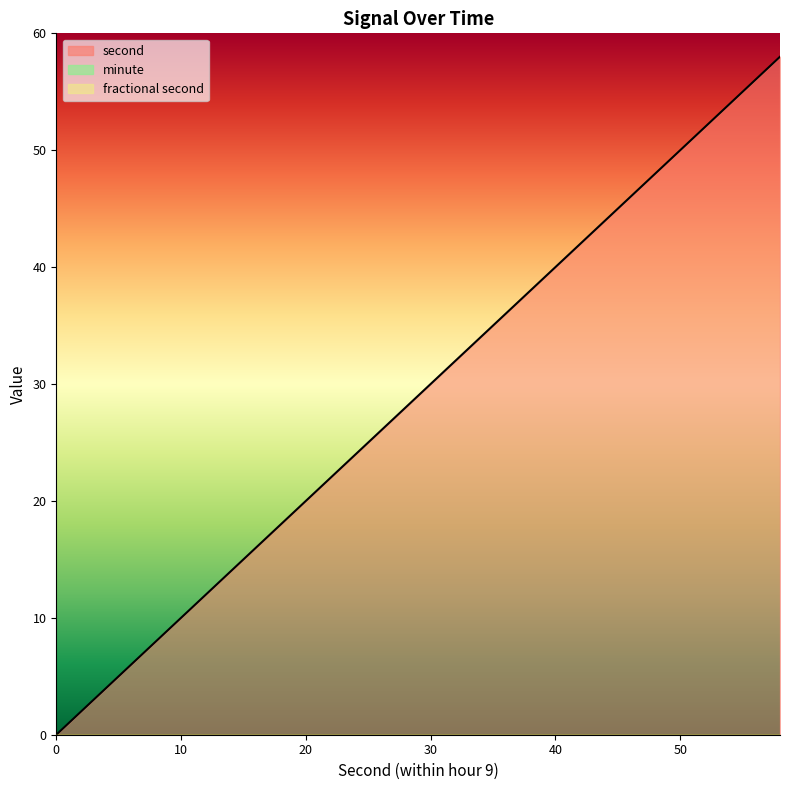

Rank the series by their maximum value, from highest to lowest.

second, minute, fractional second